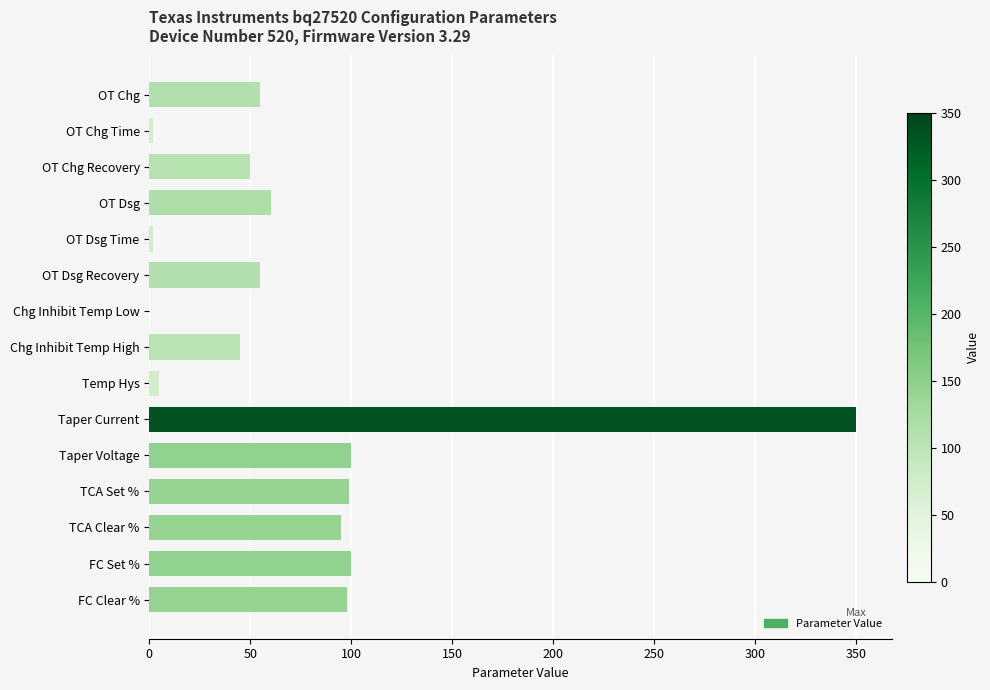

The chart shows a value of 45 at Chg Inhibit Temp High. True or false?

True